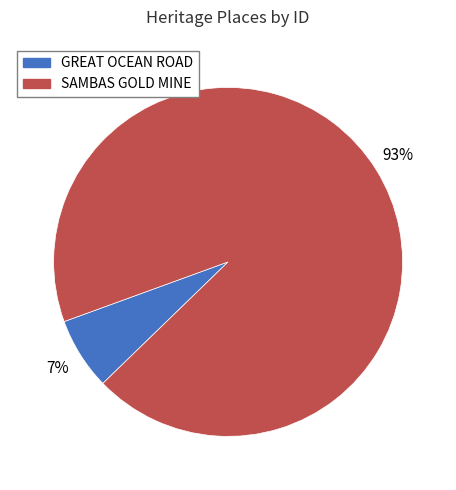

True or false: SAMBAS GOLD MINE accounts for 93% of the total.

True